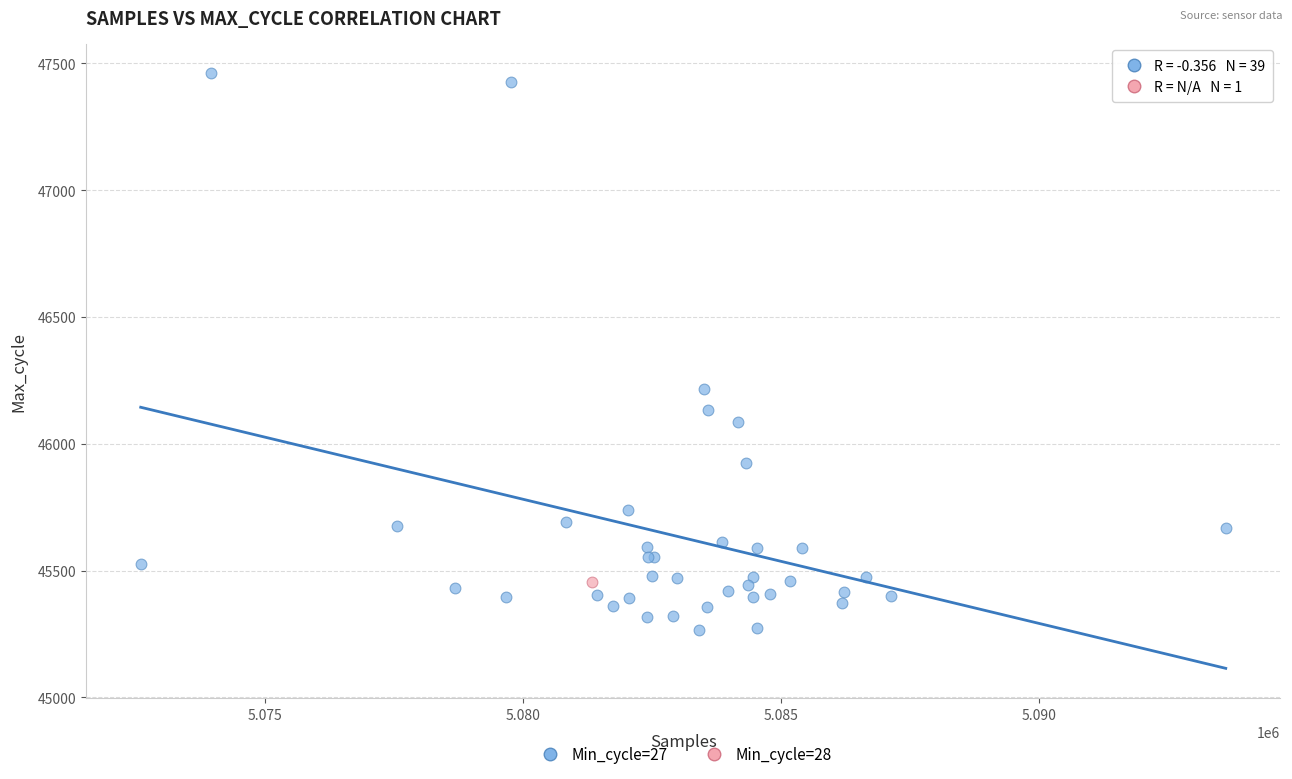

What are all the series names shown in the legend?

Min_cycle=27, Min_cycle=28